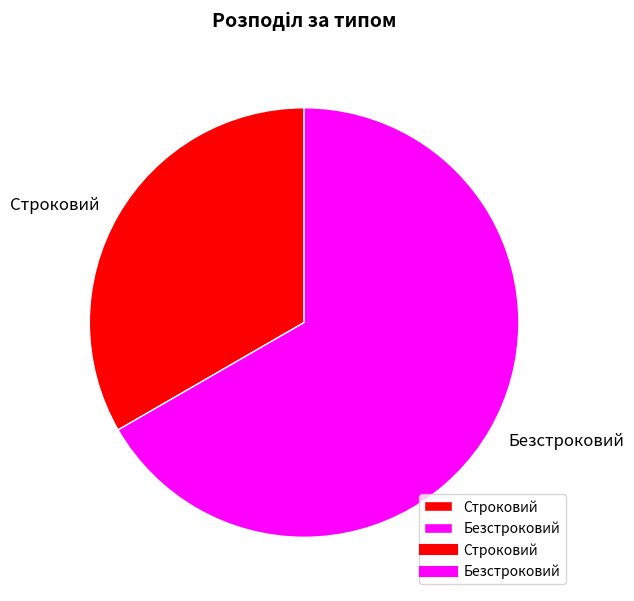

Rank the categories by value from lowest to highest.

Строковий, Безстроковий